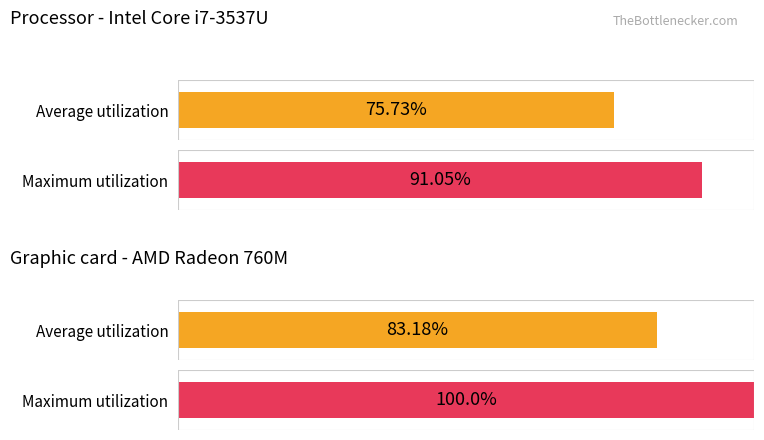

How many series are shown in this chart?

2